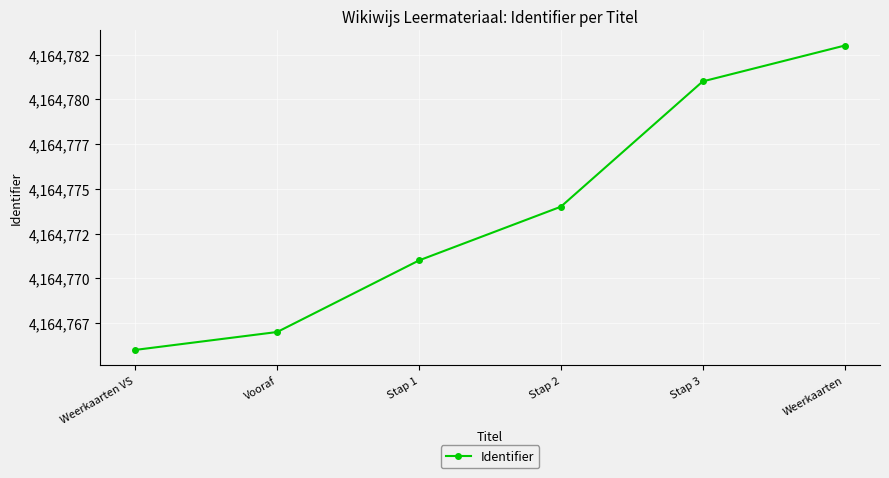

Reading right to left, list all the values displayed in this chart.

4164783	4164781	4164774	4164771	4164767	4164766